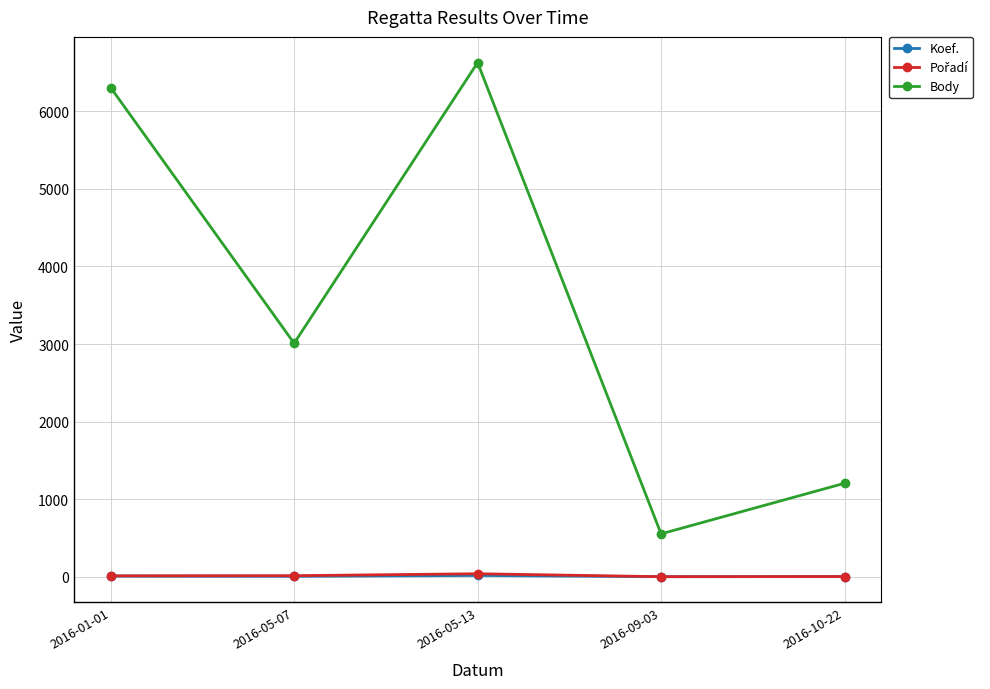

The value of Body at 2016-09-03 is 554. True or false?

True